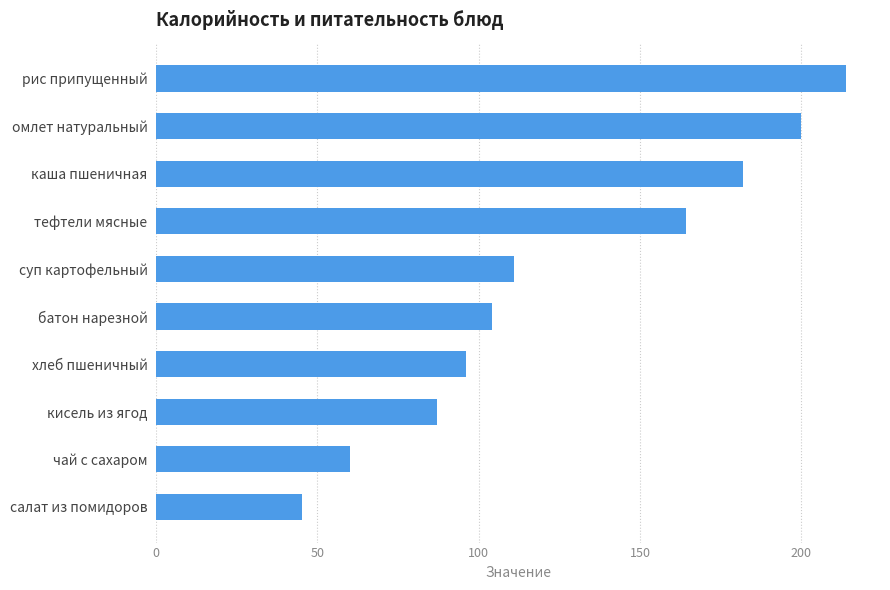

Are the bars grouped side by side (vs. stacked)?

No